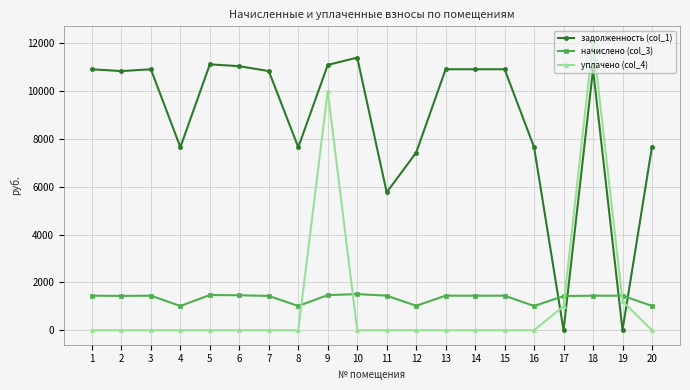

True or false: уплачено (col_4) and начислено (col_3) cross at least once.

True